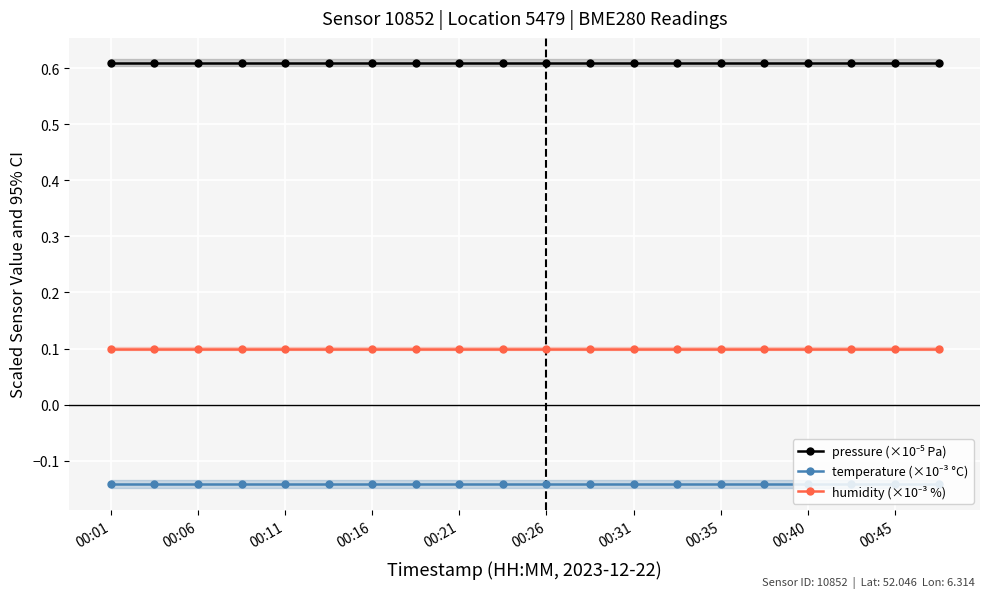

True or false: pressure (×10⁻⁵ Pa) has a value of 0.1 at 00:21.

False